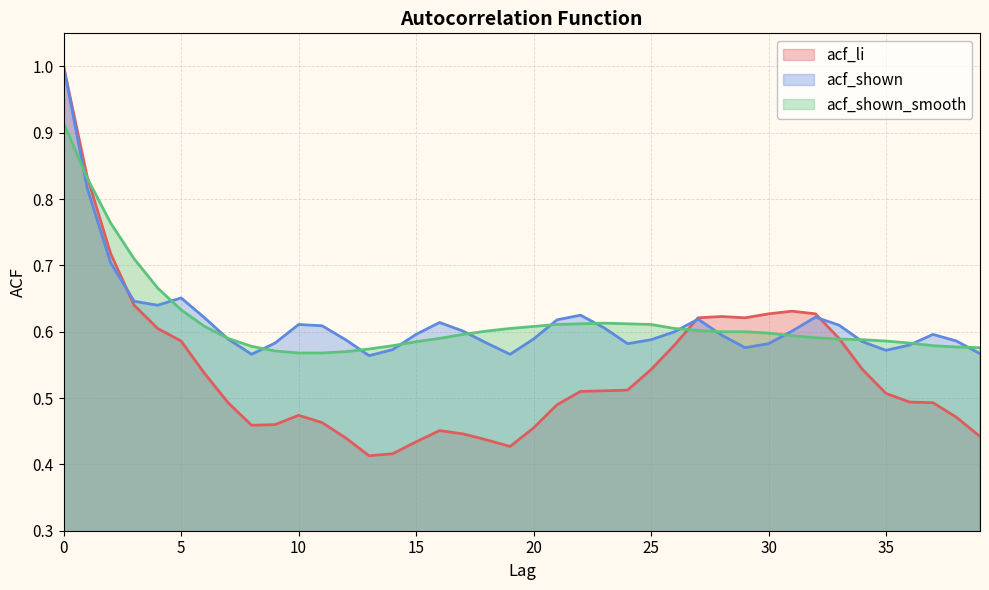

Is the value of acf_shown at 33 greater than the value of acf_shown_smooth at 35?

Yes